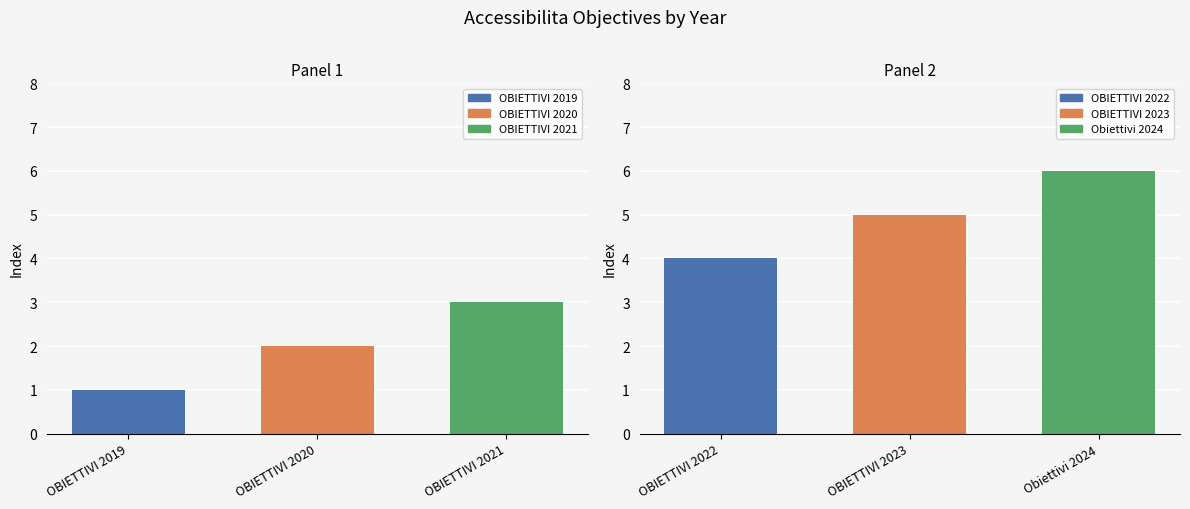

Are the bars horizontal?

No